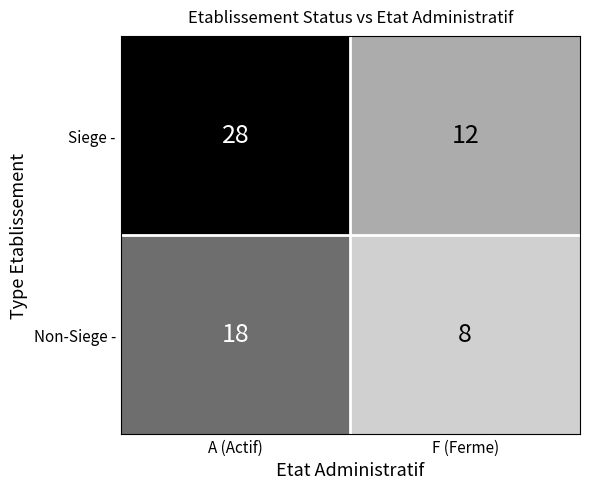

What is the total value across all series at F (Ferme)?

20